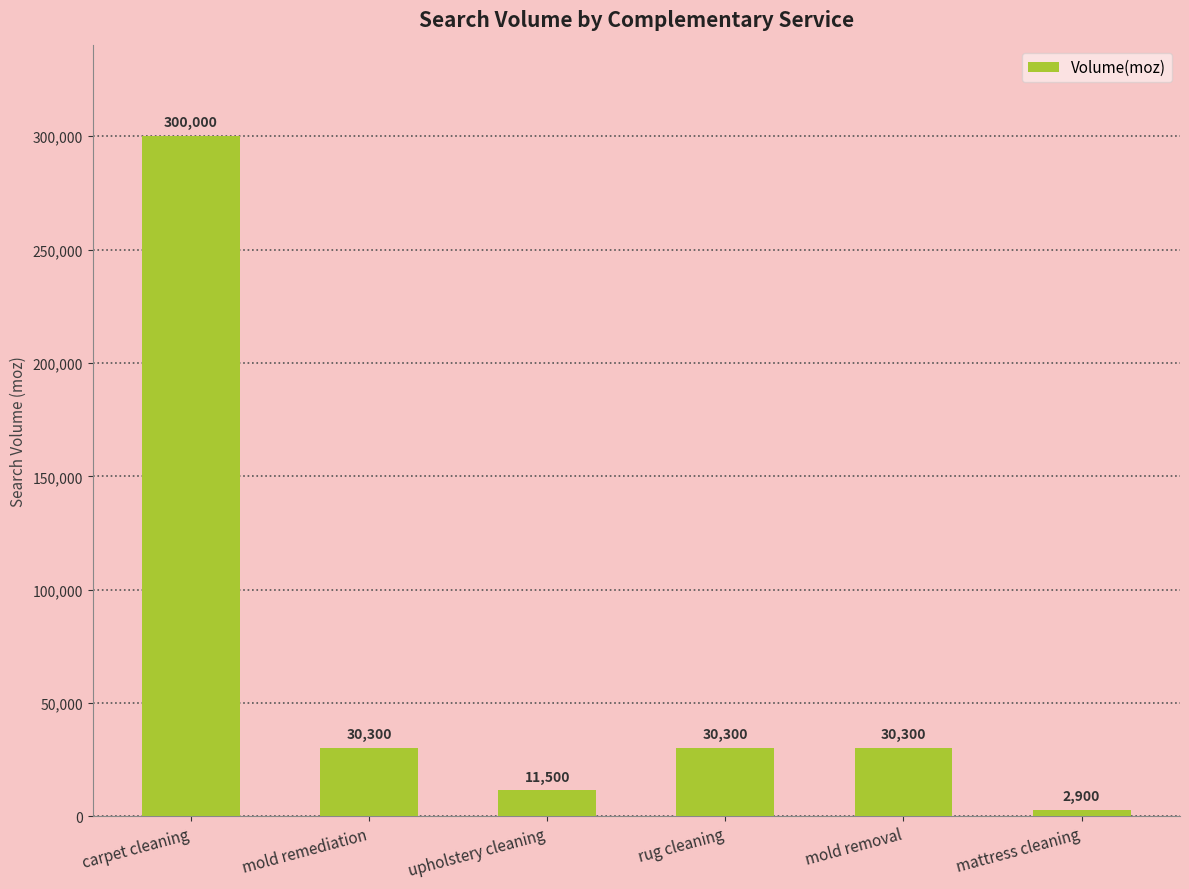

Is it true that the value at mold removal is 15453?

False